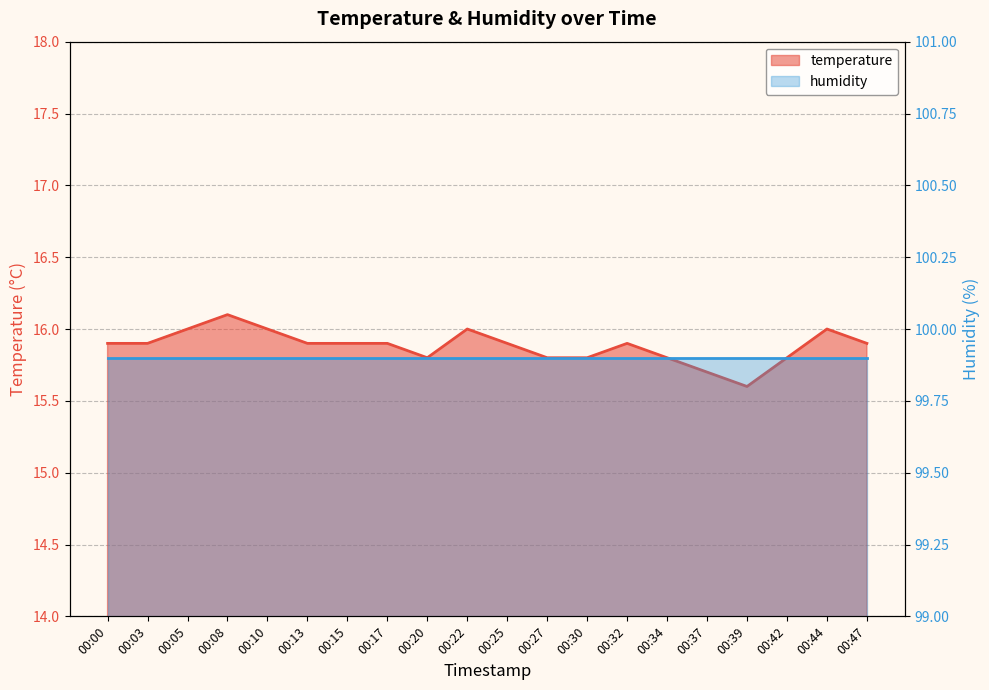

Which label corresponds to the largest value in the chart?

00:08